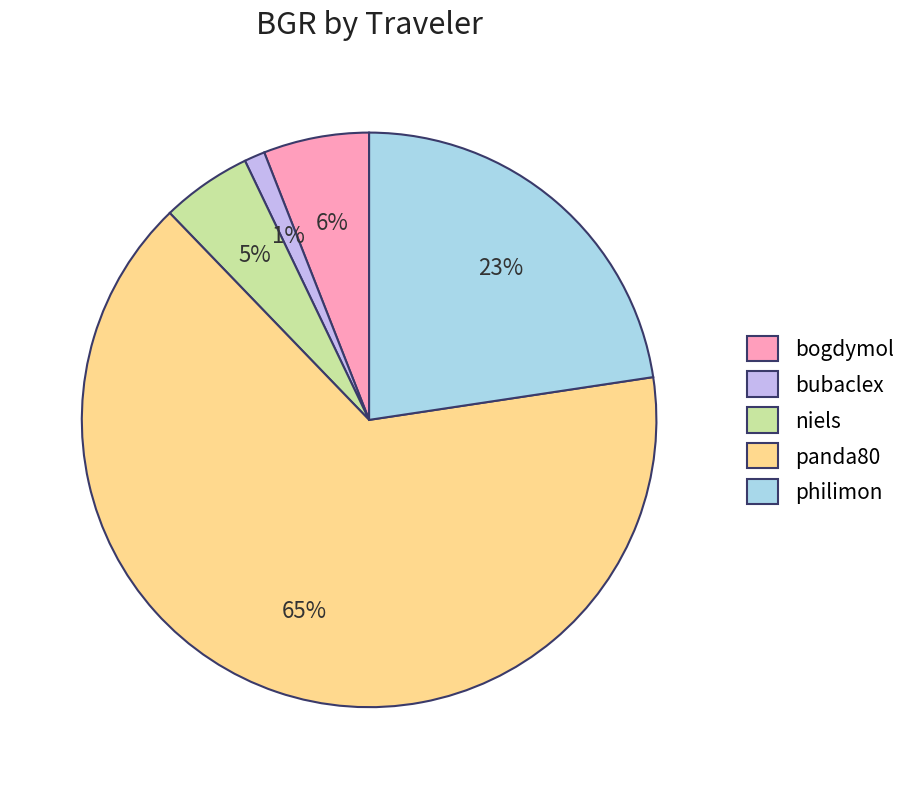

Which slice is the smallest?

bubaclex